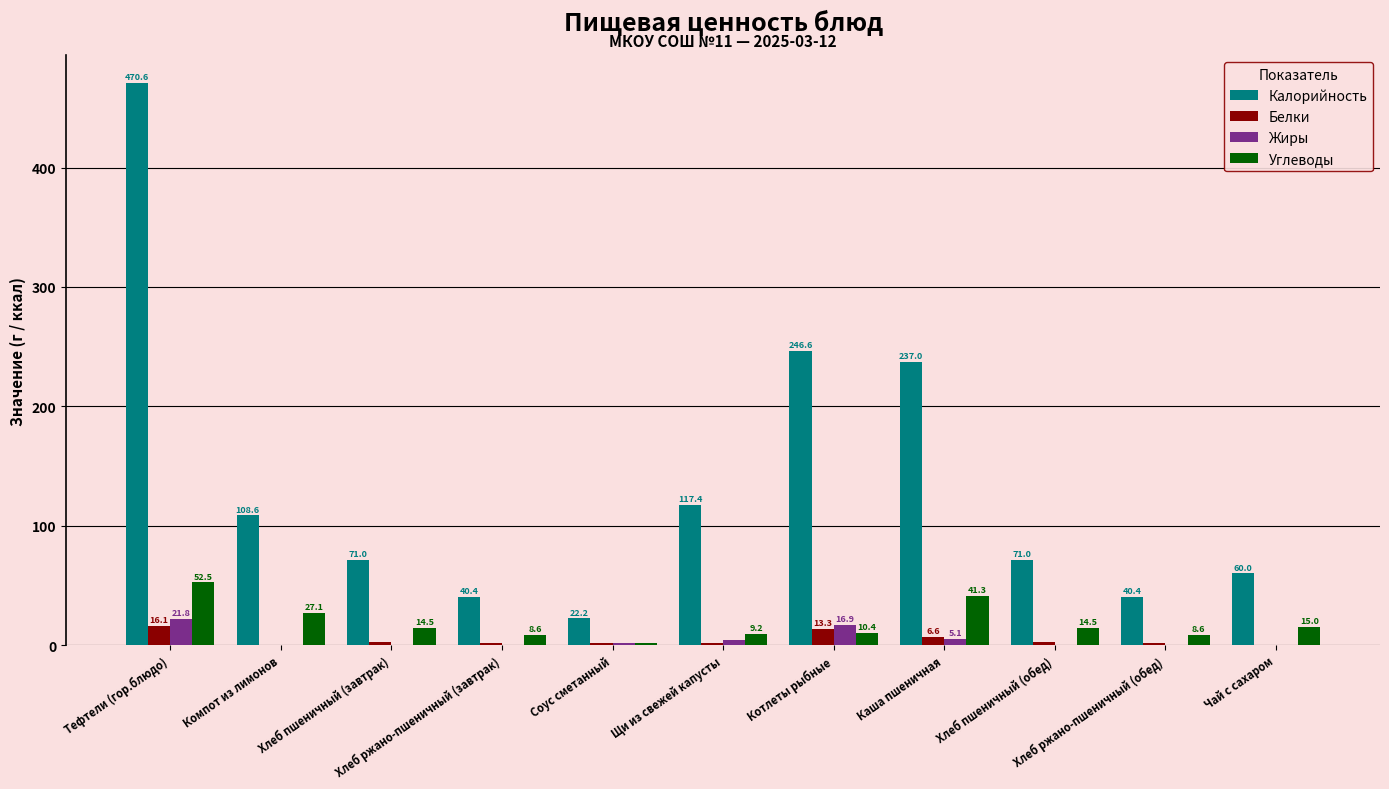

What is the greatest value displayed?

470.6